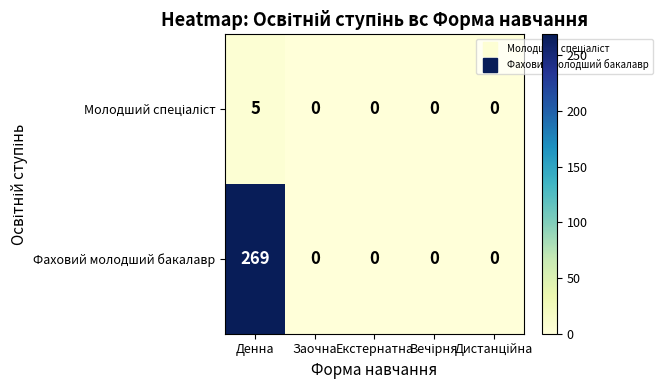

At which category does the chart reach its peak across all series?

Денна